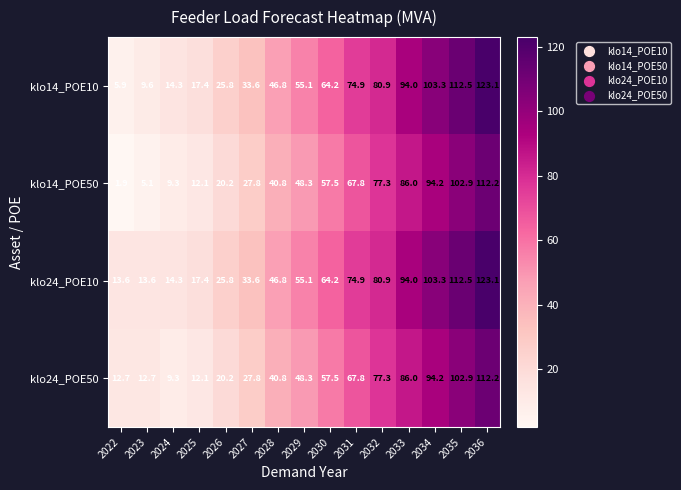

What is the difference between the maximum and minimum values in the klo24_POE10 series?

109.5